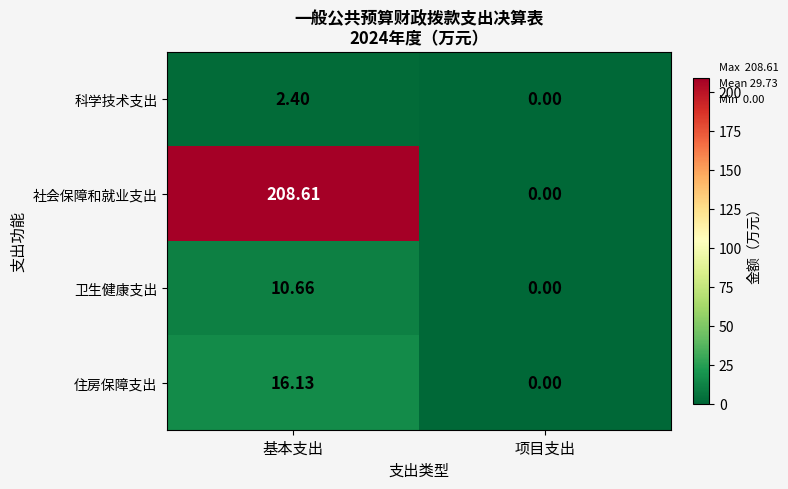

Rank the series at 基本支出 from lowest to highest value.

科学技术支出, 卫生健康支出, 住房保障支出, 社会保障和就业支出